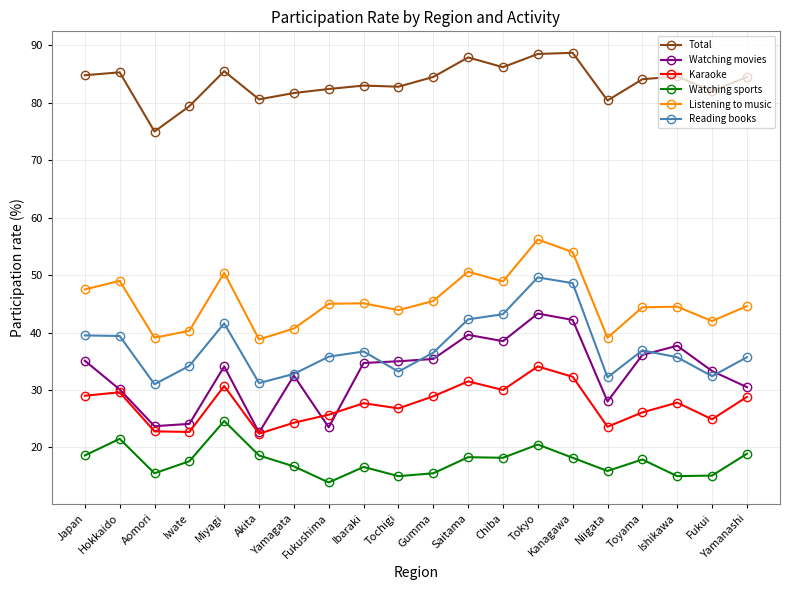

The value of Karaoke at Toyama is 45.3. True or false?

False